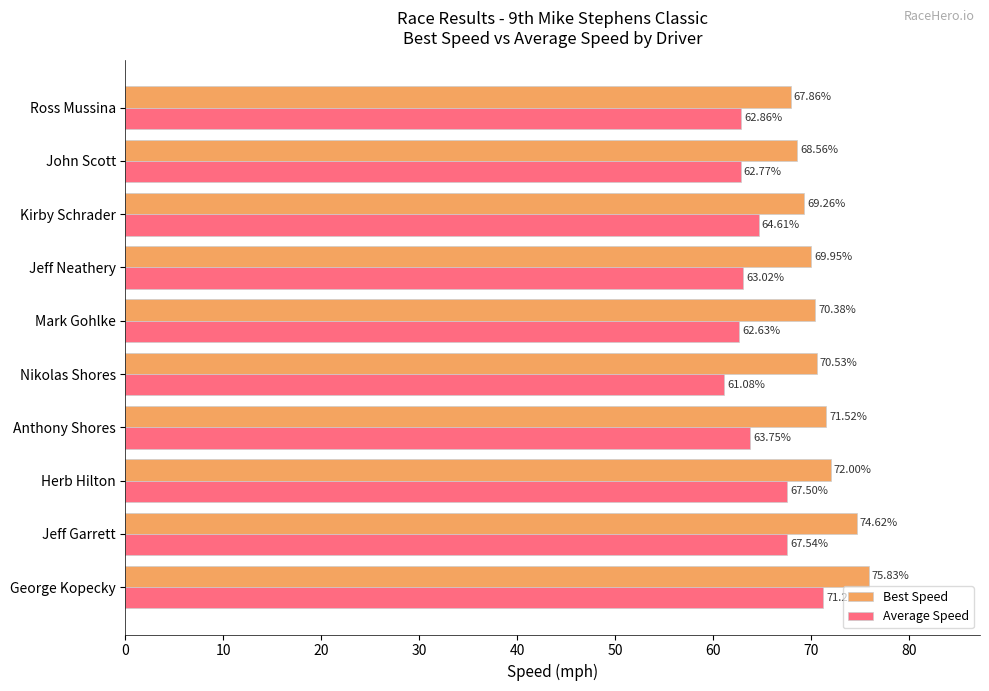

What is the difference between the maximum and minimum values in the Average Speed series?

10.1